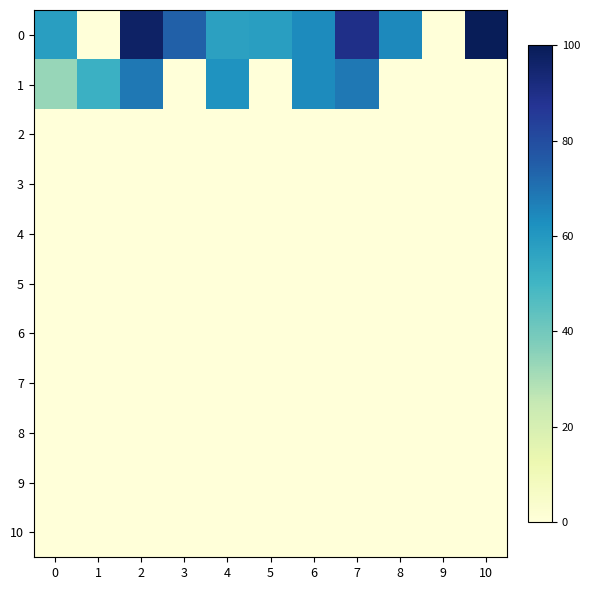

At which category is the sum across all series the highest?

2